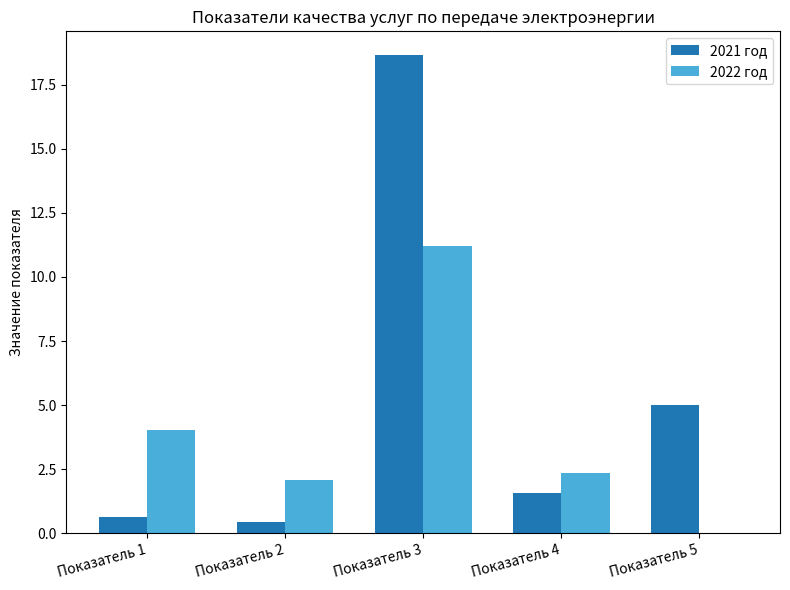

Are the bars horizontal?

No